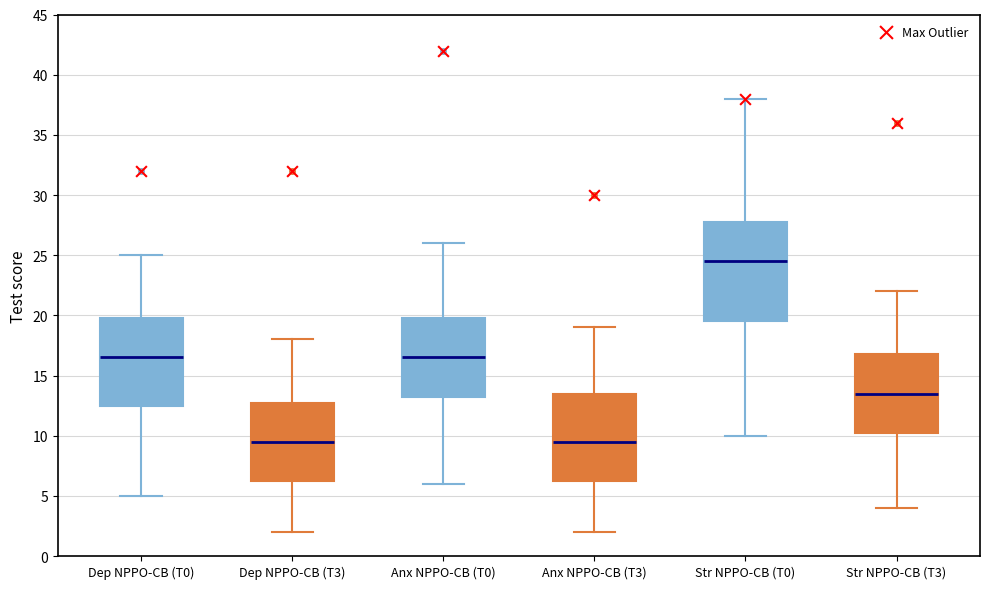

Which box is the tallest, from its lower edge to its upper edge?

Str NPPO-CB (T0)